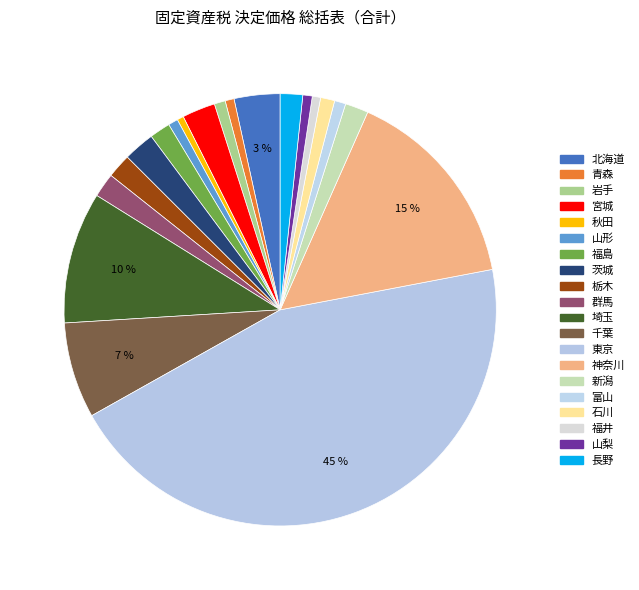

How many slices are in this pie chart?

20